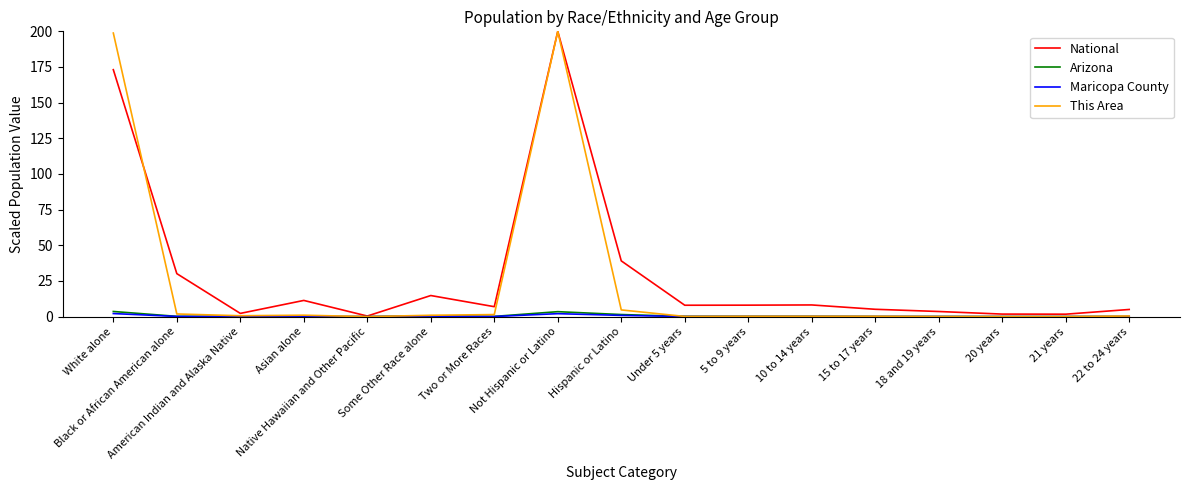

Which series has the largest range (max minus min)?

This Area